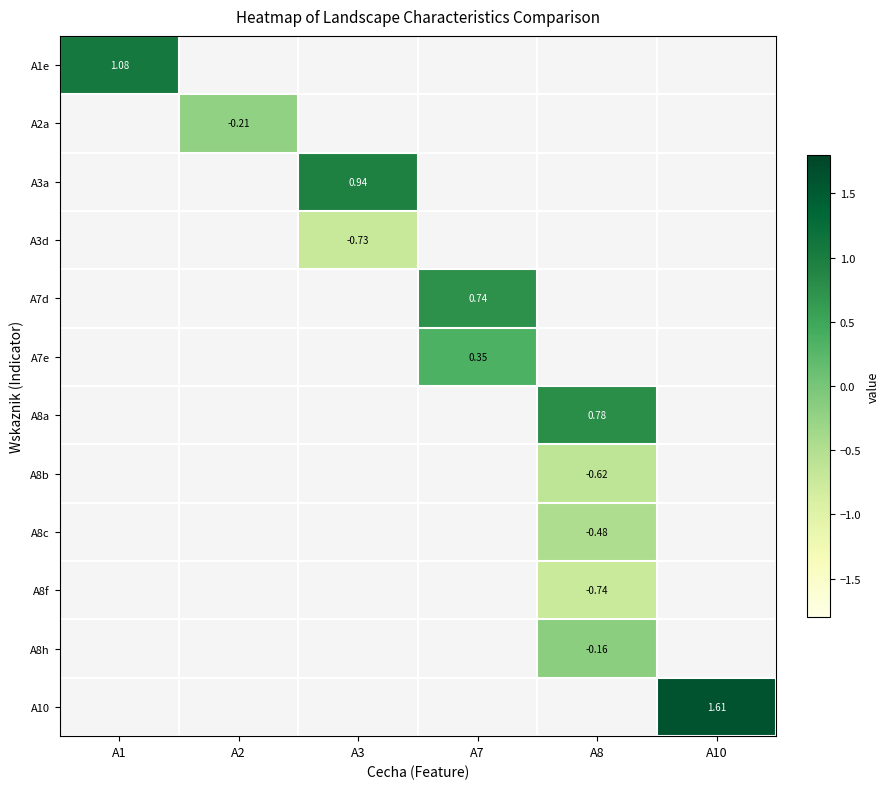

What is the minimum value shown in the chart?

-0.7